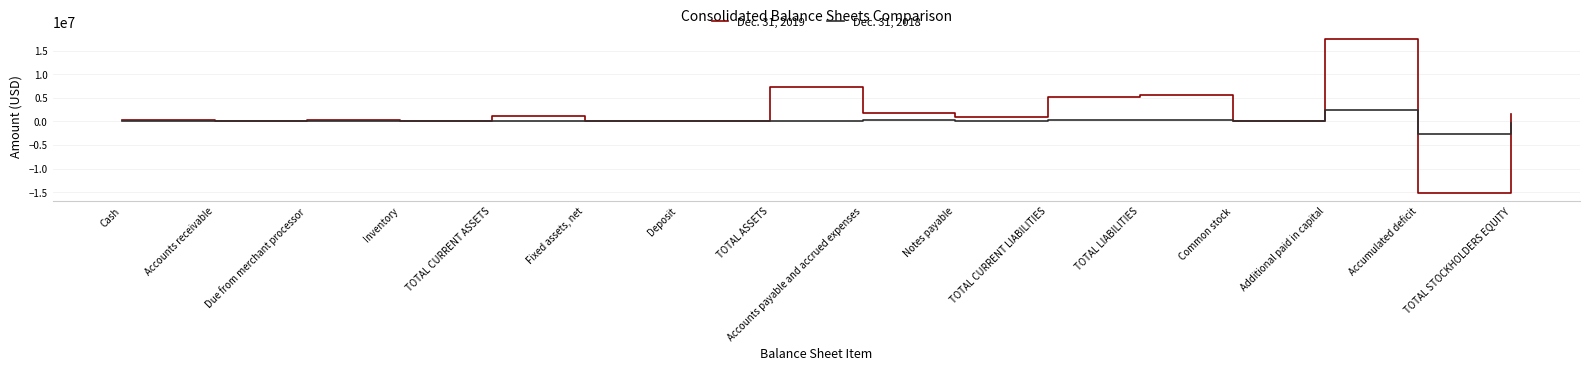

The value of Dec. 31, 2018 at Due from merchant processor is 0. True or false?

True